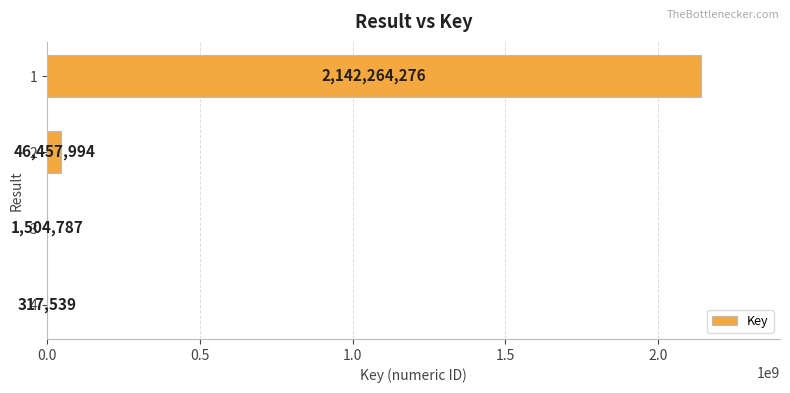

What is the sum of the values at 2 and 4?

46775533